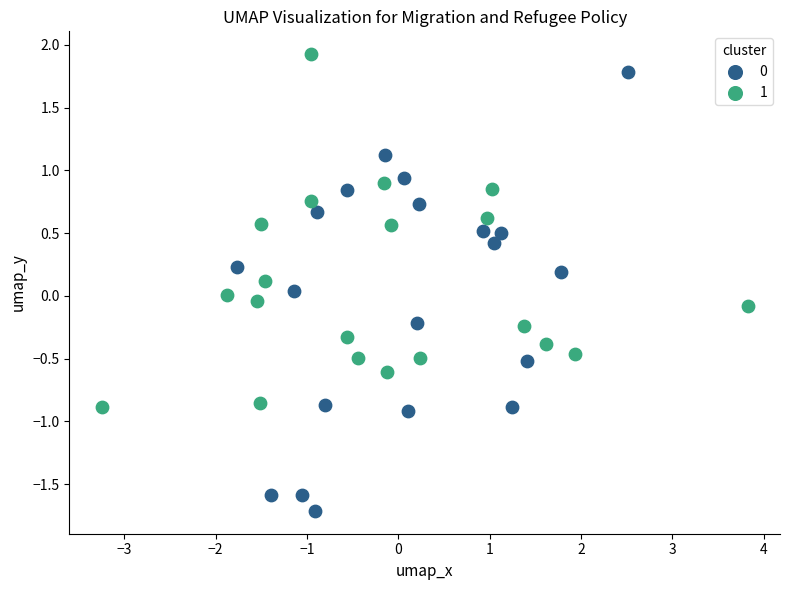

Which series reaches the maximum Y coordinate?

1